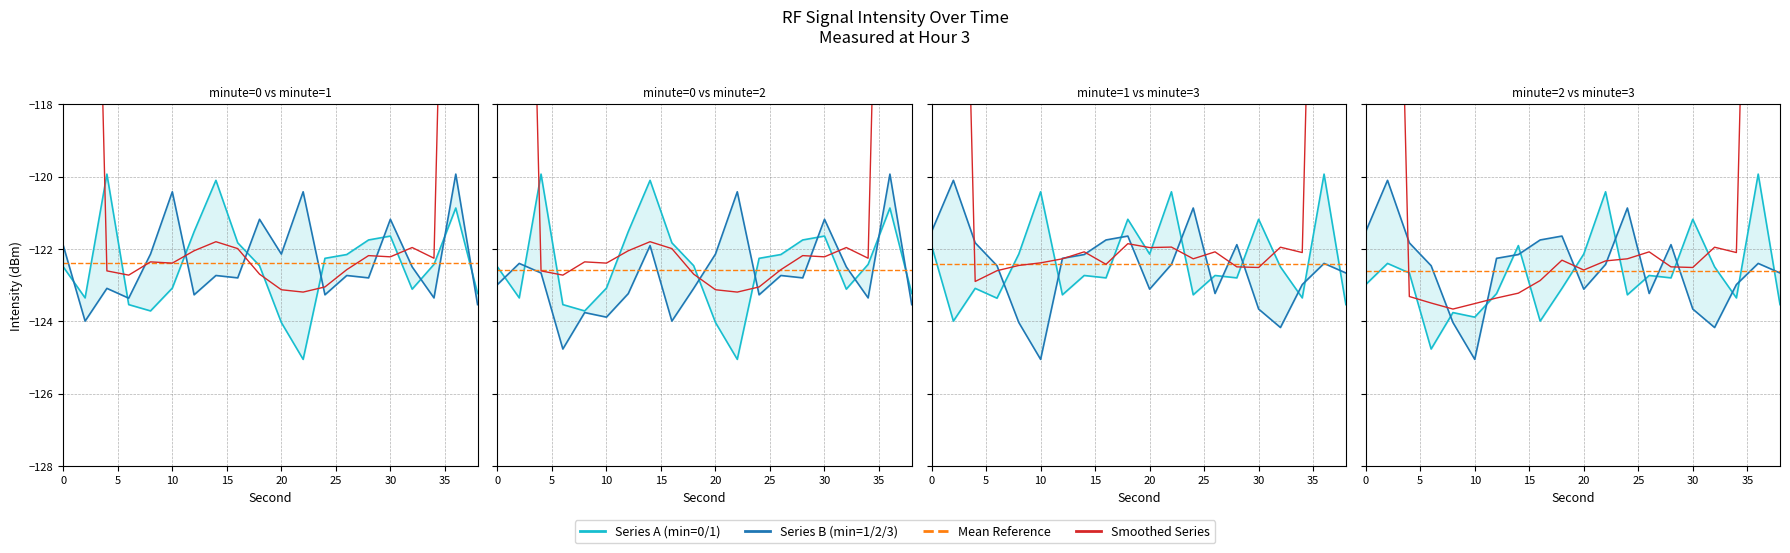

Which series ends up on top after the final intersection of minute=0 and minute=2?

minute=0